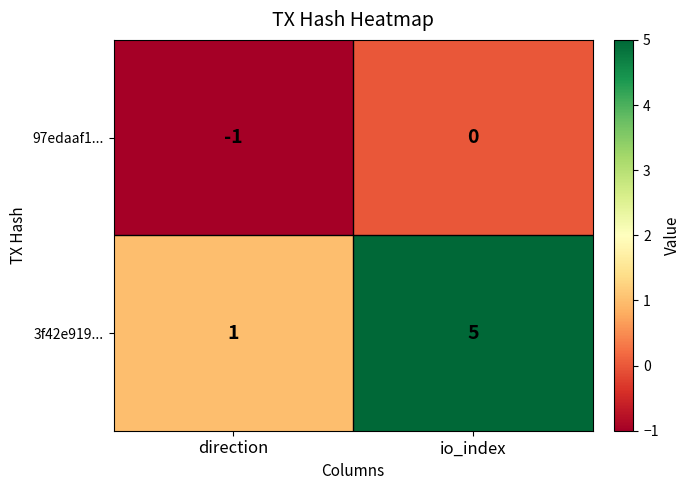

Rank the series by their average value, from highest to lowest.

3f42e919..., 97edaaf1...